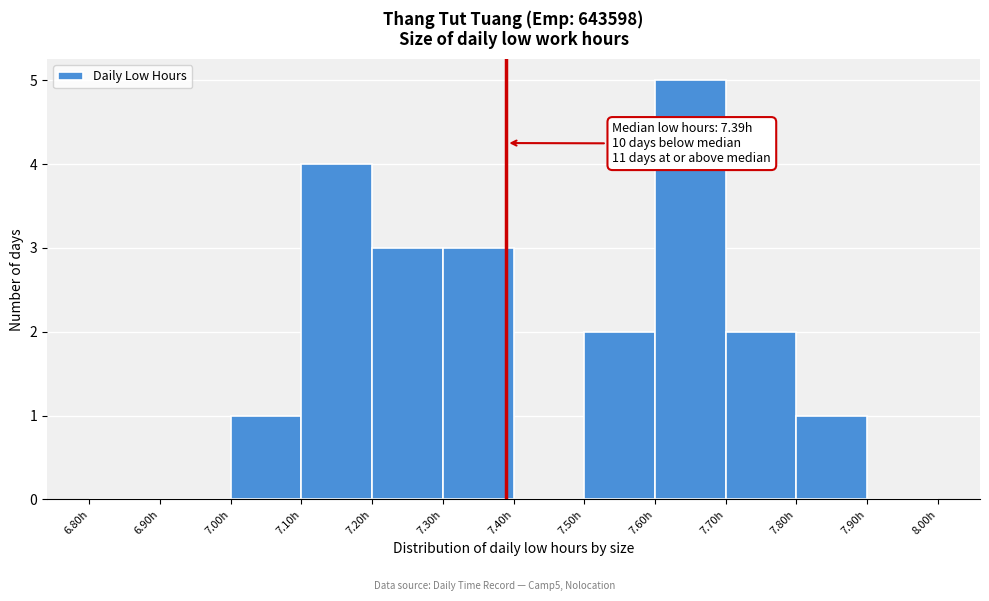

Over which range of the x-axis is the bar tallest?

7.6 to 7.7